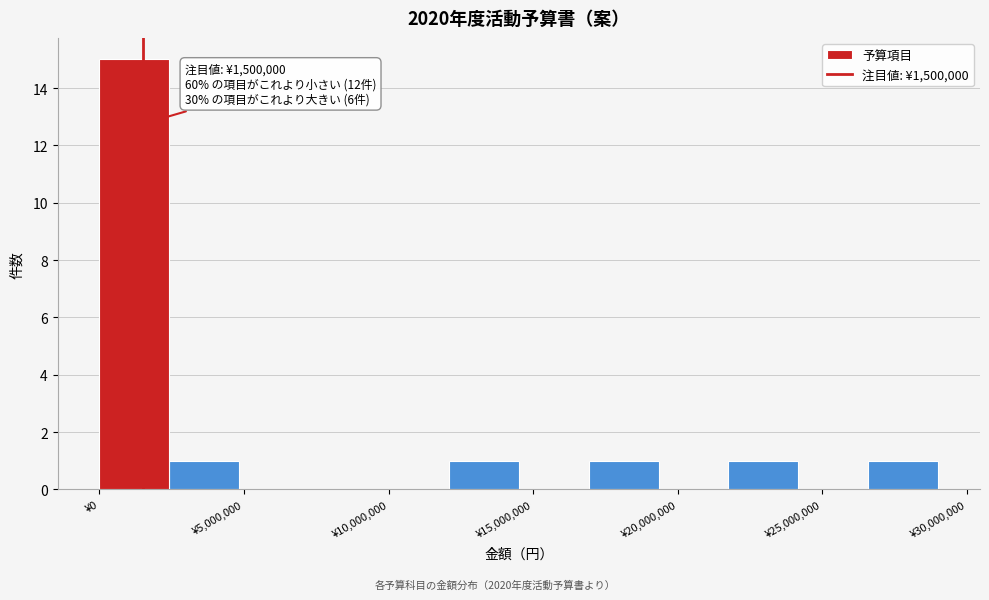

Which range on the x-axis has the tallest bar?

0 to 2500000